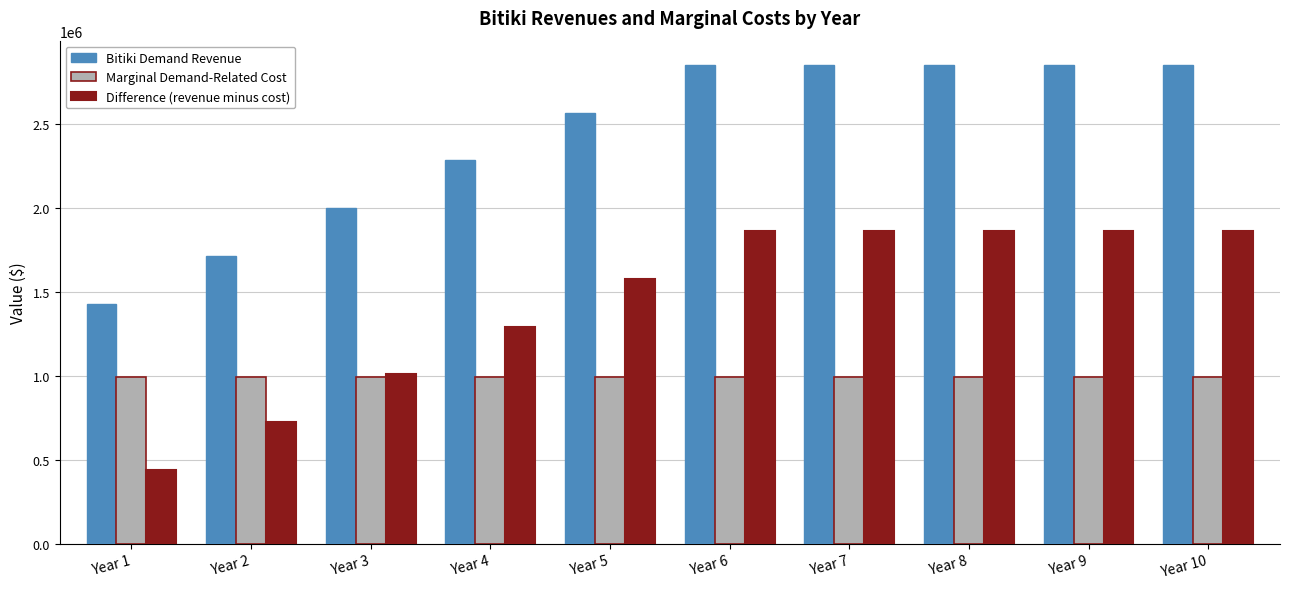

What is the value of the Bitiki Demand Revenue bar at the 4th from the left?

2283840.0